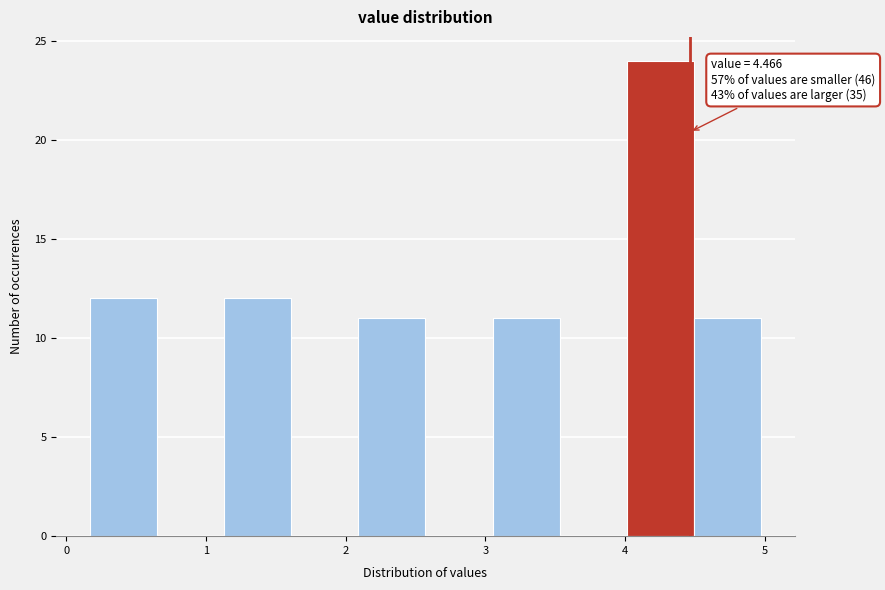

Over which range of the x-axis is the bar tallest?

4.0 to 4.5